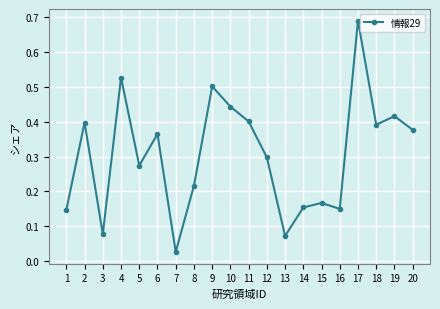

What is the sum of all values?

6.1